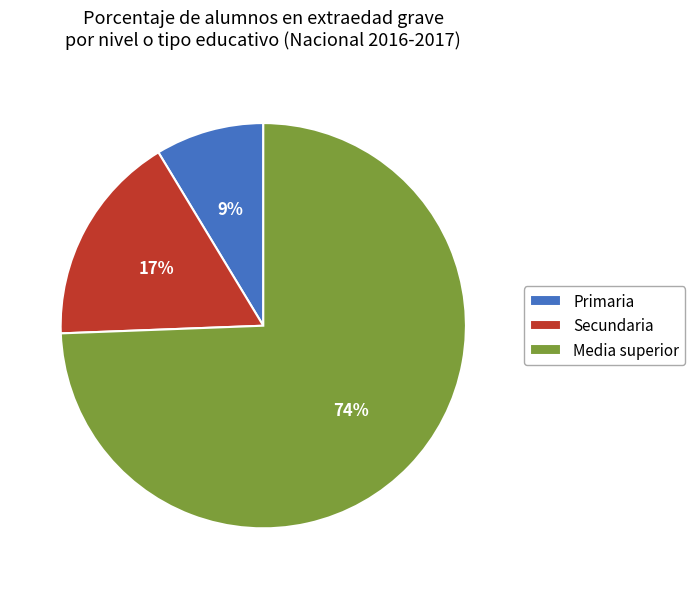

What percentage is the Secundaria slice, to the nearest percent?

17%